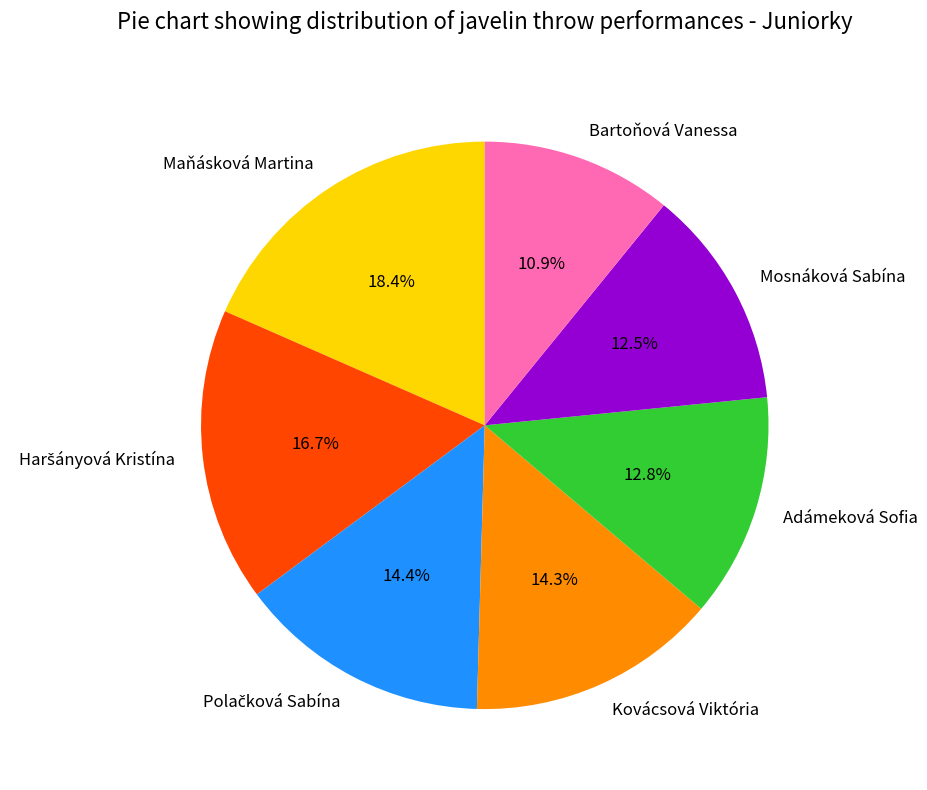

Does Kovácsová Viktória represent more than half of the total?

No